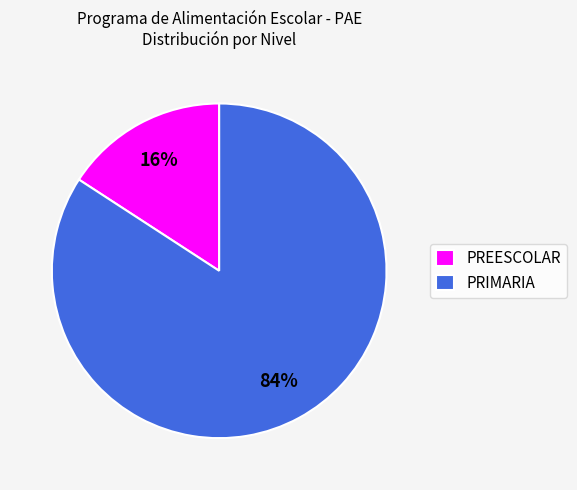

Is the sum of PRIMARIA and PREESCOLAR greater than half?

Yes